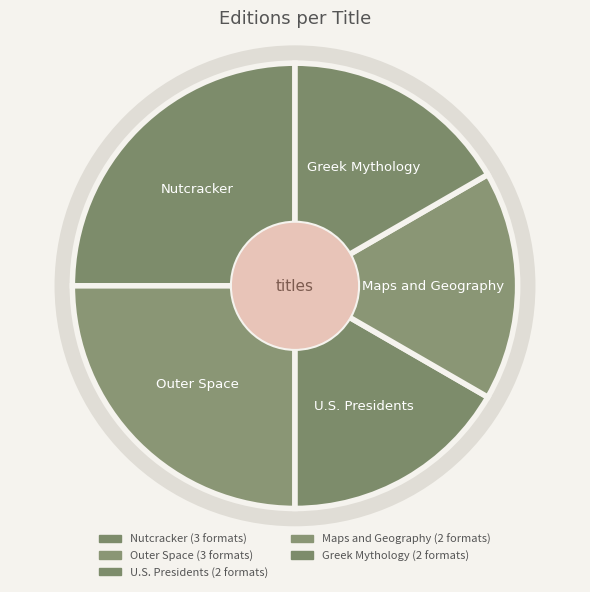

Rank the categories by value from lowest to highest.

U.S. Presidents, Maps and Geography, Greek Mythology, Nutcracker, Outer Space